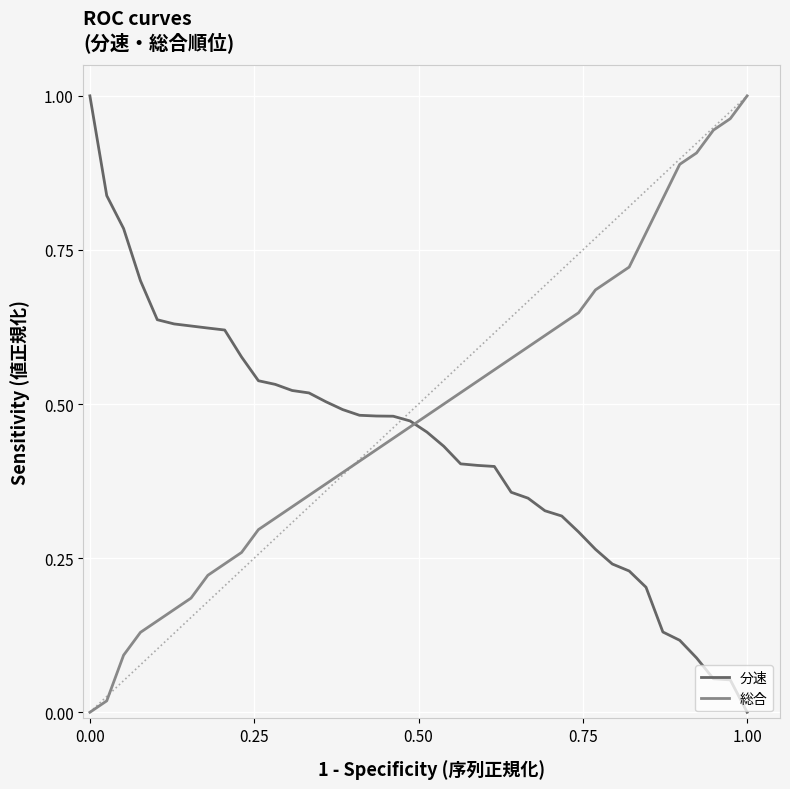

Rank the series by their average value, from highest to lowest.

総合, 分速